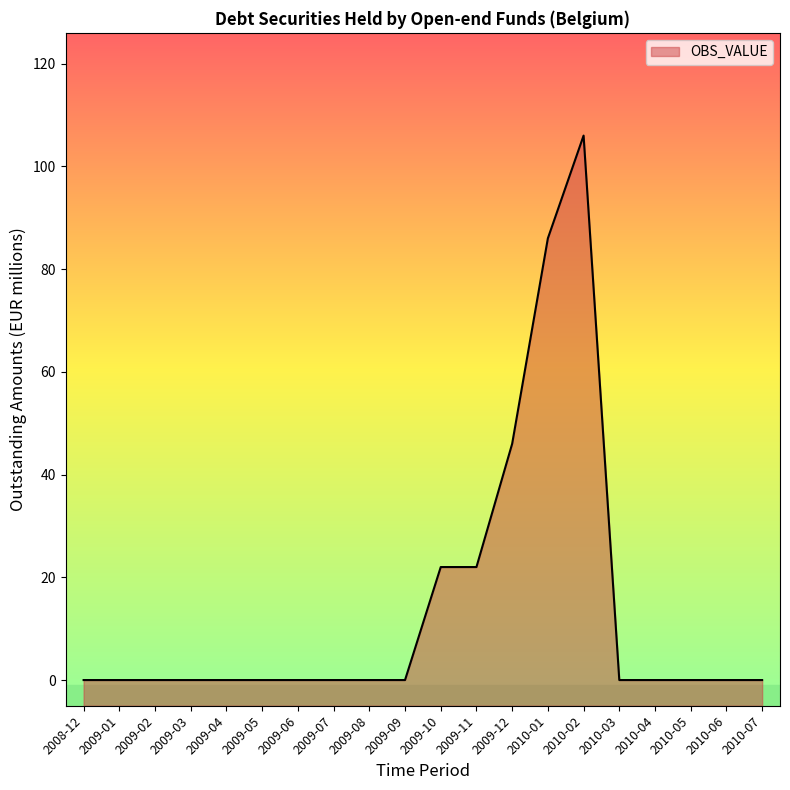

How many points are higher than both their immediate neighbors (excluding endpoints)?

1